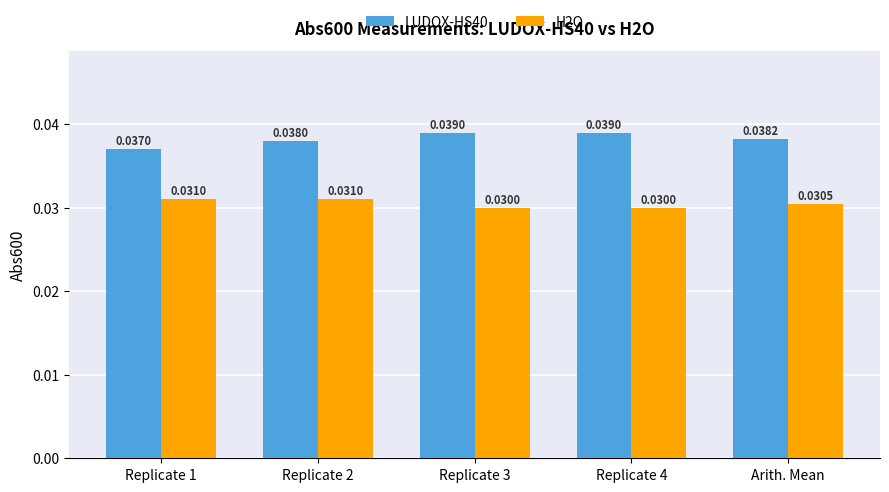

Which series has the largest total across all categories?

LUDOX-HS40